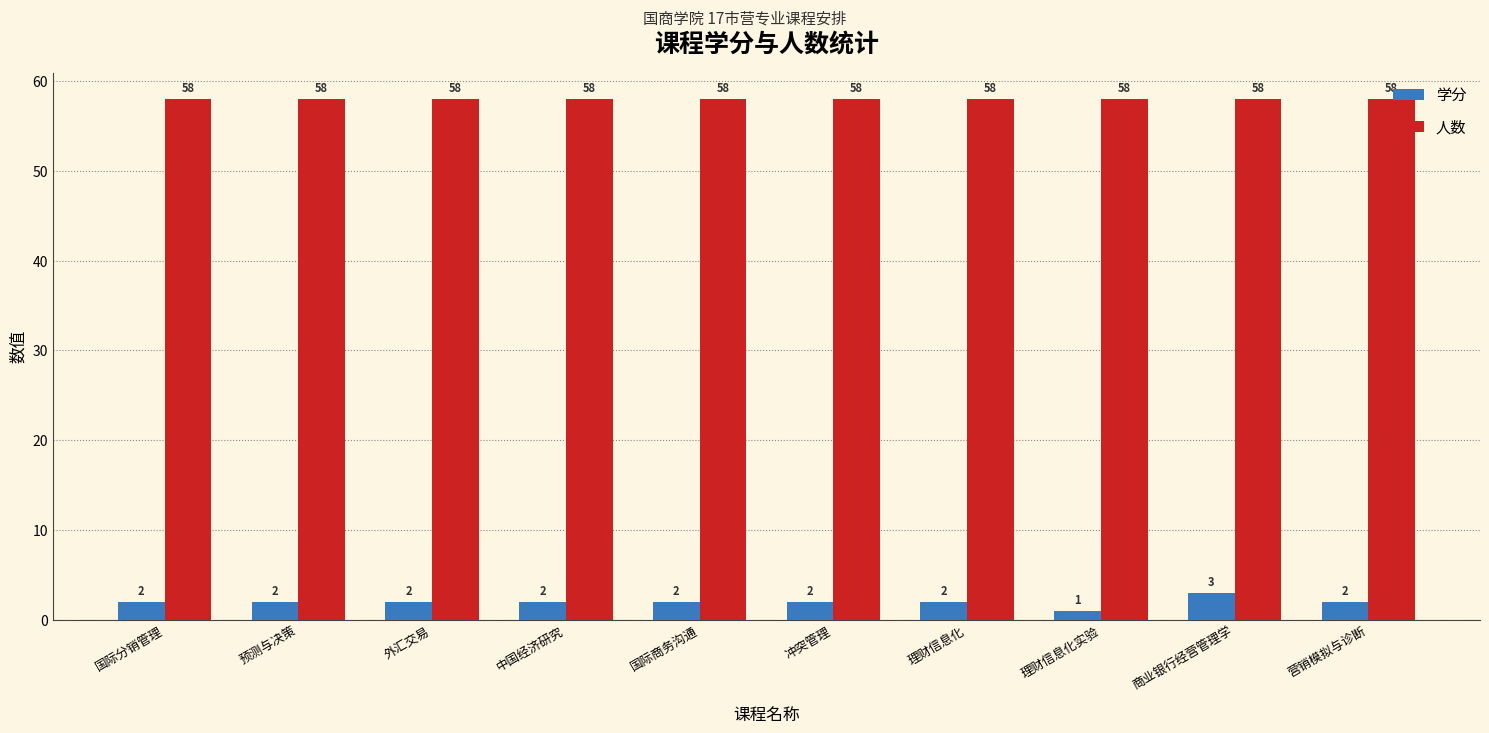

Read the 人数 value at 外汇交易.

58